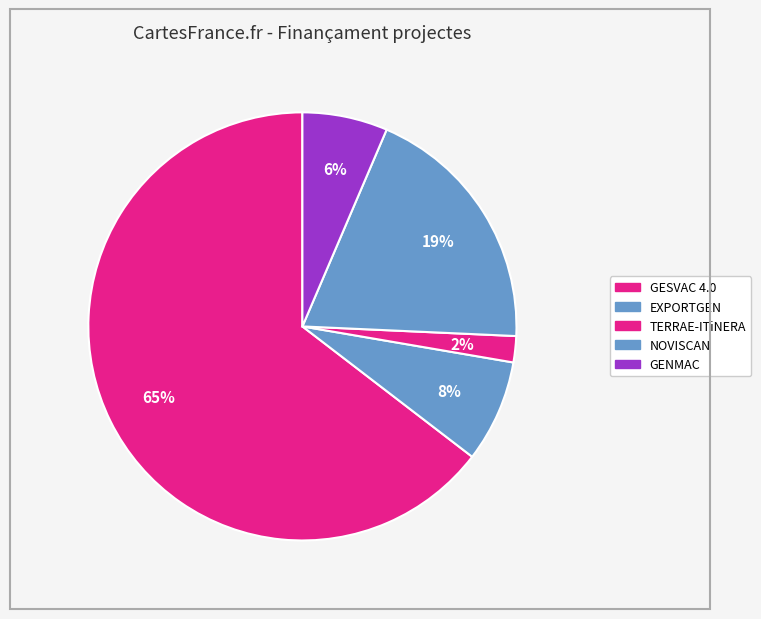

What is the smallest slice in the pie chart?

TERRAE-ITiNERA